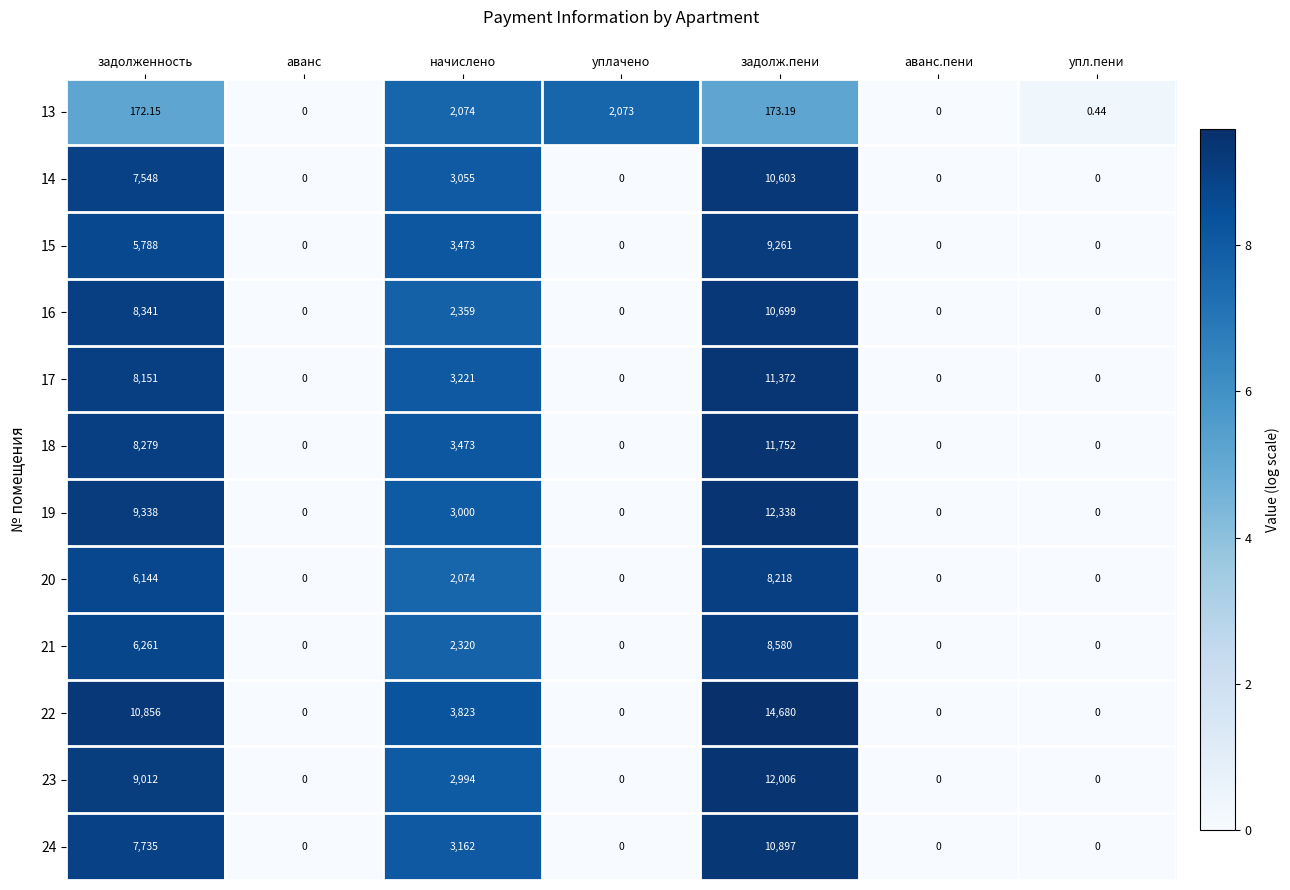

Which category has the highest value in the 22 series?

задолж.пени